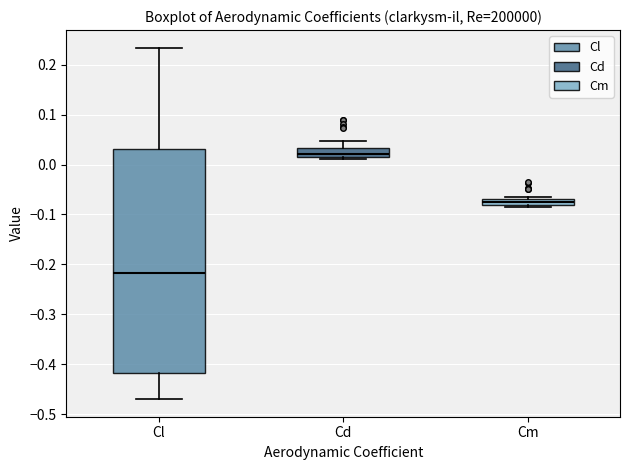

Comparing the boxes themselves (not the whiskers), which one is the tallest?

Cl